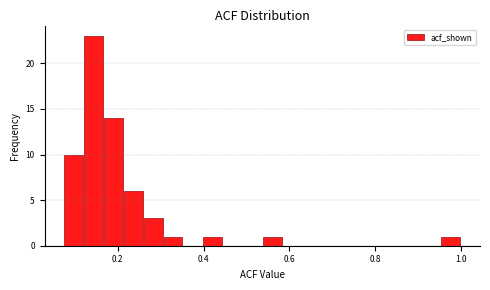

Around what value on the x-axis is the tallest bar? Give the approximate position of its centre, as read against the axis.

0.14